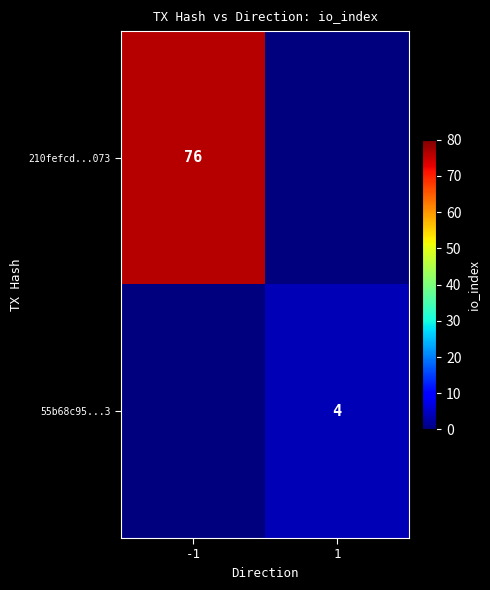

The 55b68c95...3 series shows 4 at 1. True or false?

True